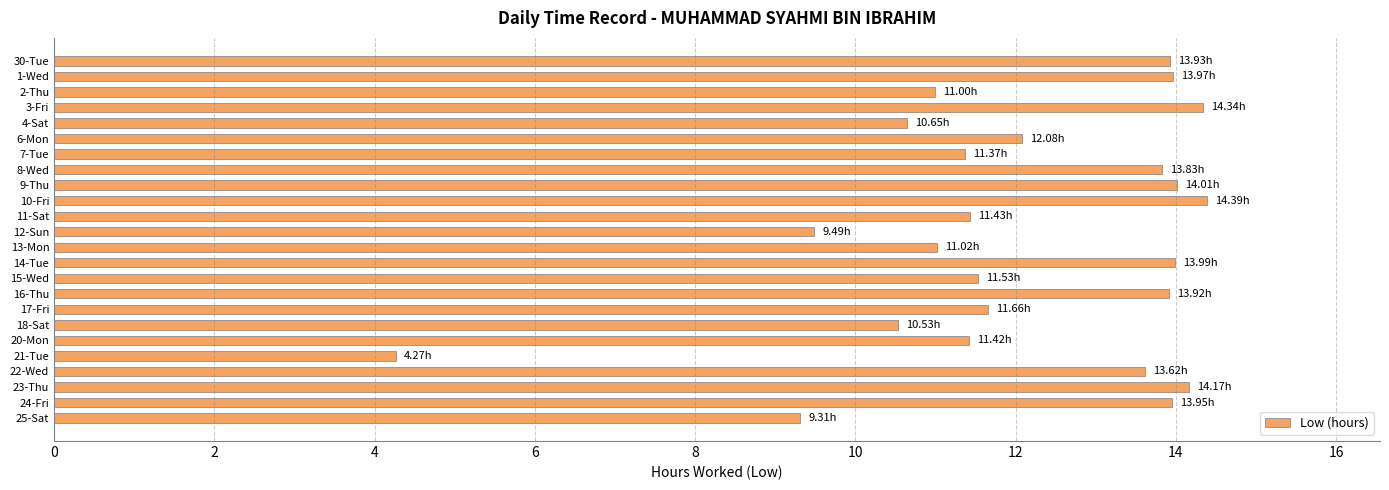

Approximately how many times larger is the value at 15-Wed compared to 8-Wed?

0.8